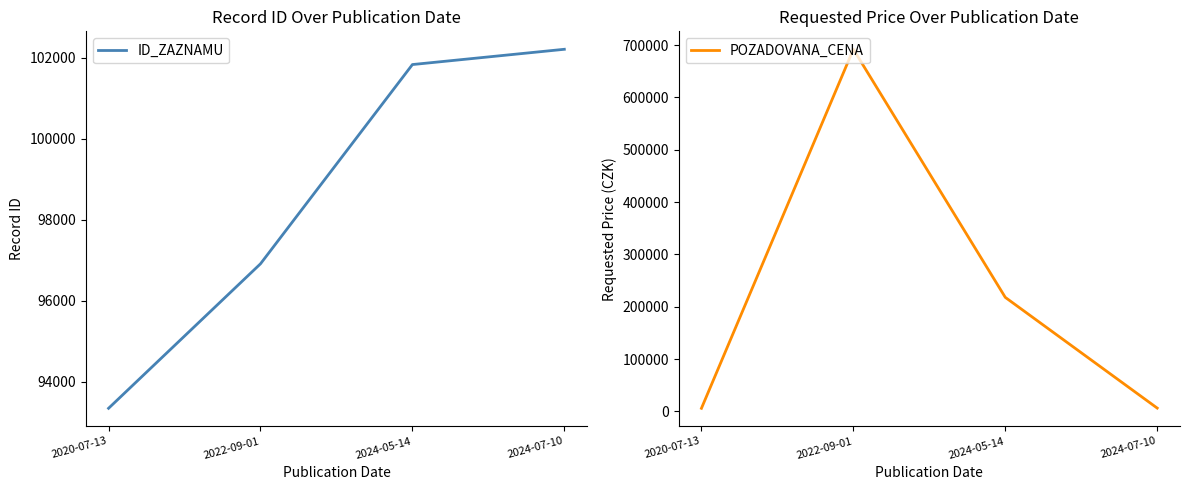

What is the value of the POZADOVANA_CENA point at the 1st from the left?

6060